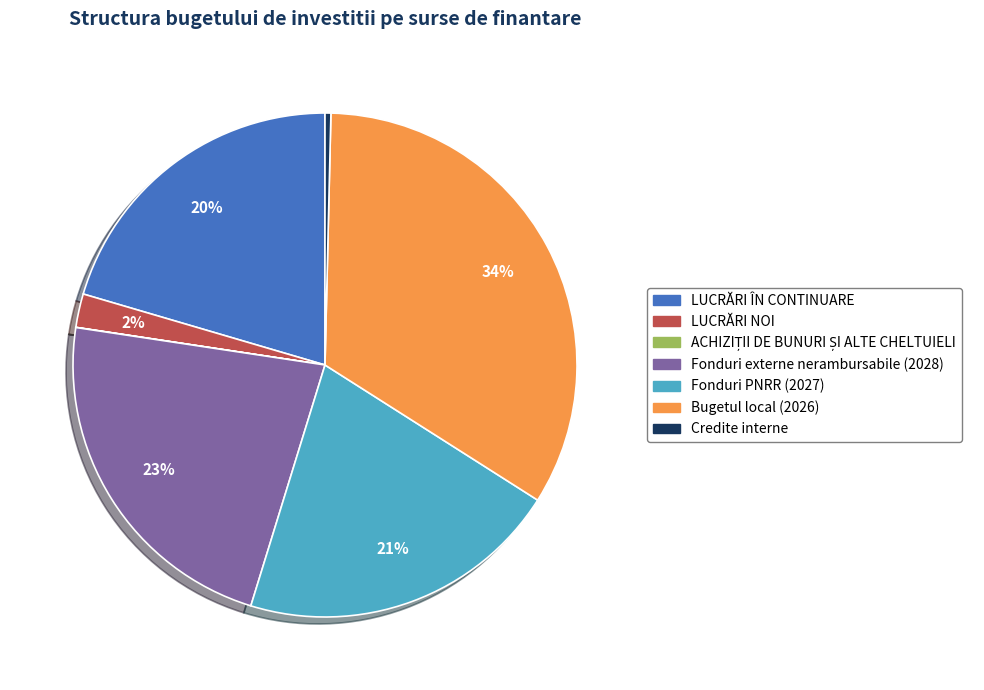

Is there a majority slice in this chart?

No